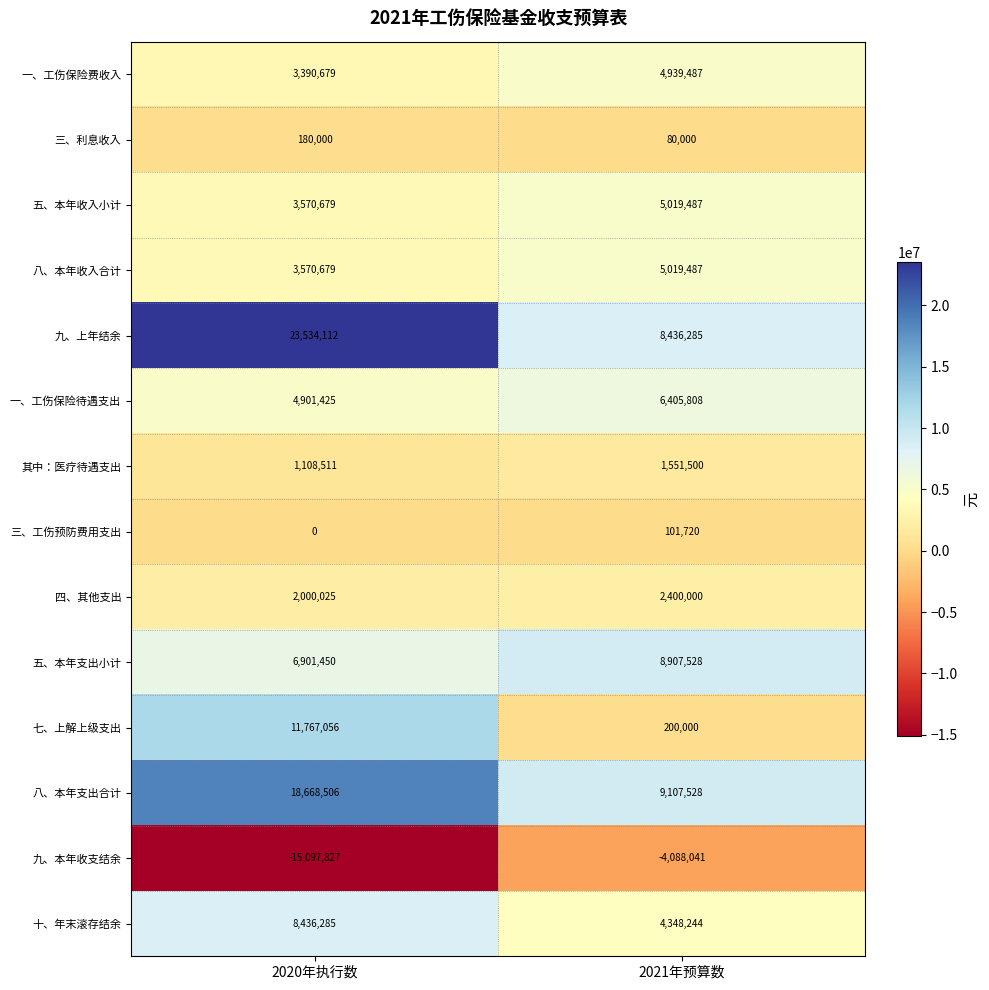

What is the difference between the maximum and minimum values in the 九、上年结余 series?

15097827